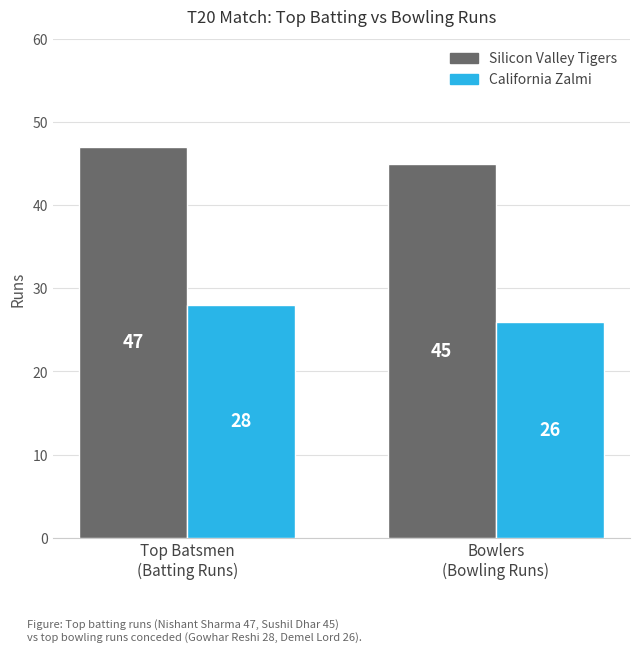

At which category does the chart reach its peak across all series?

Top Batsmen
(Batting Runs)